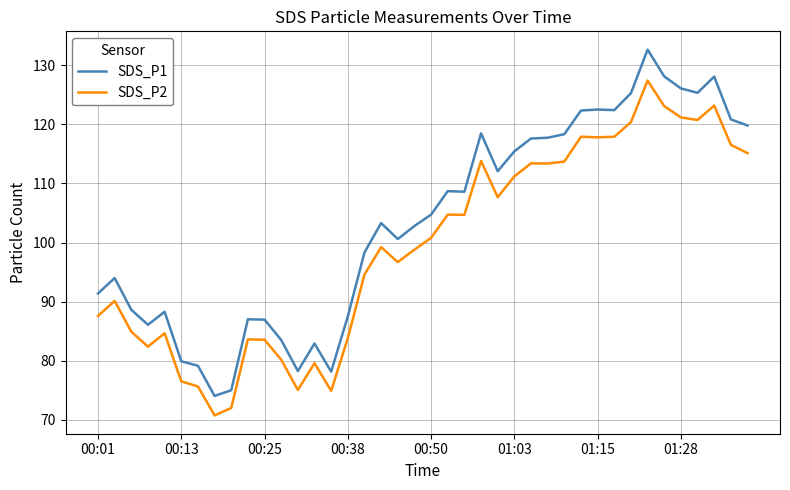

Does the chart display data point markers on the line(s)?

No